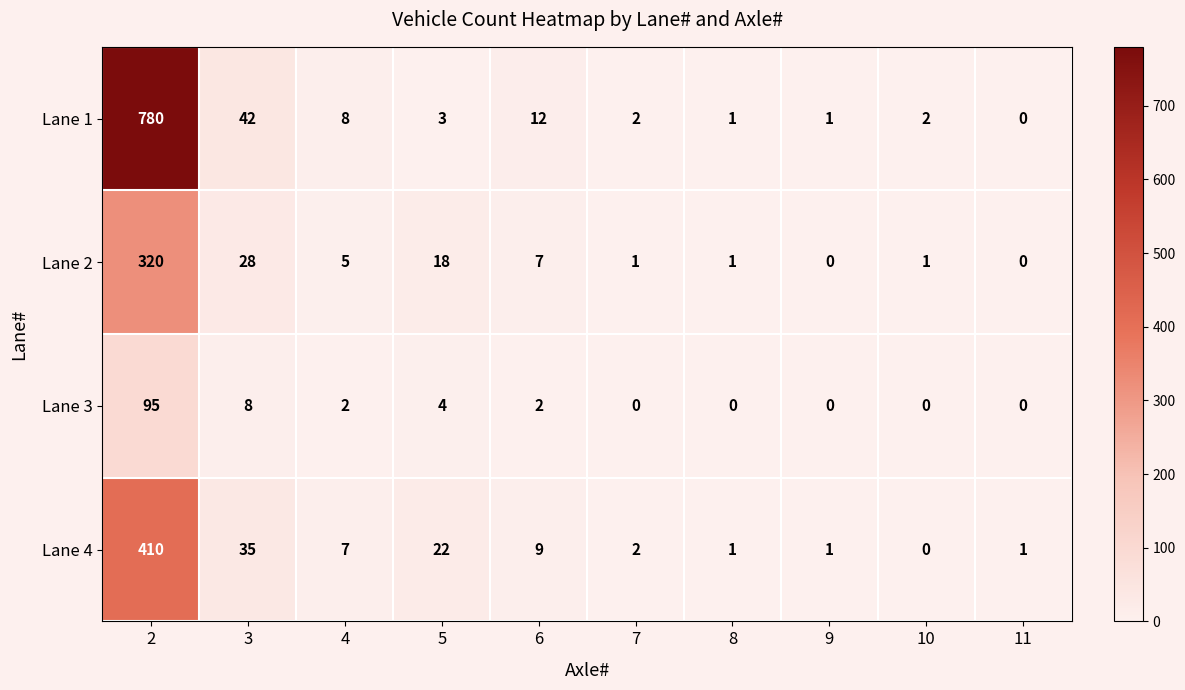

How many distinct data groups are displayed?

4